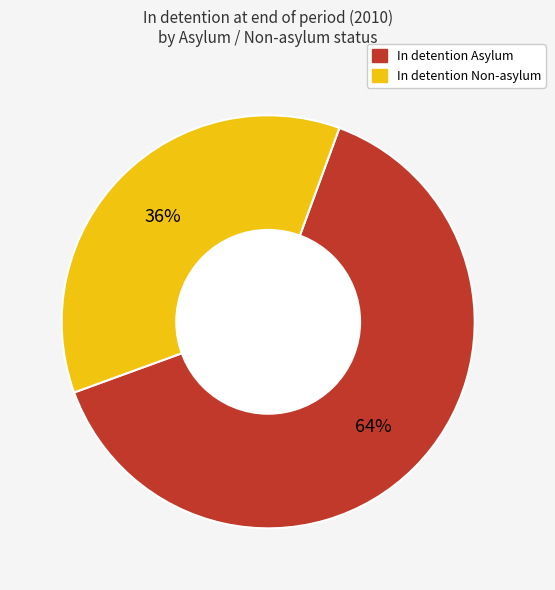

To the nearest percent, what is the difference between the largest and smallest slice percentages?

28%